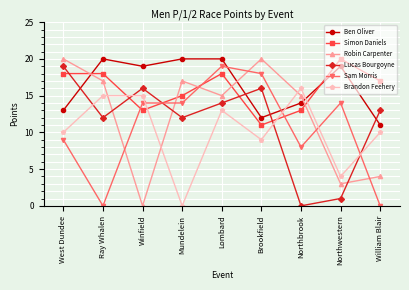

How many interior local valleys does the Ben Oliver series have?

2